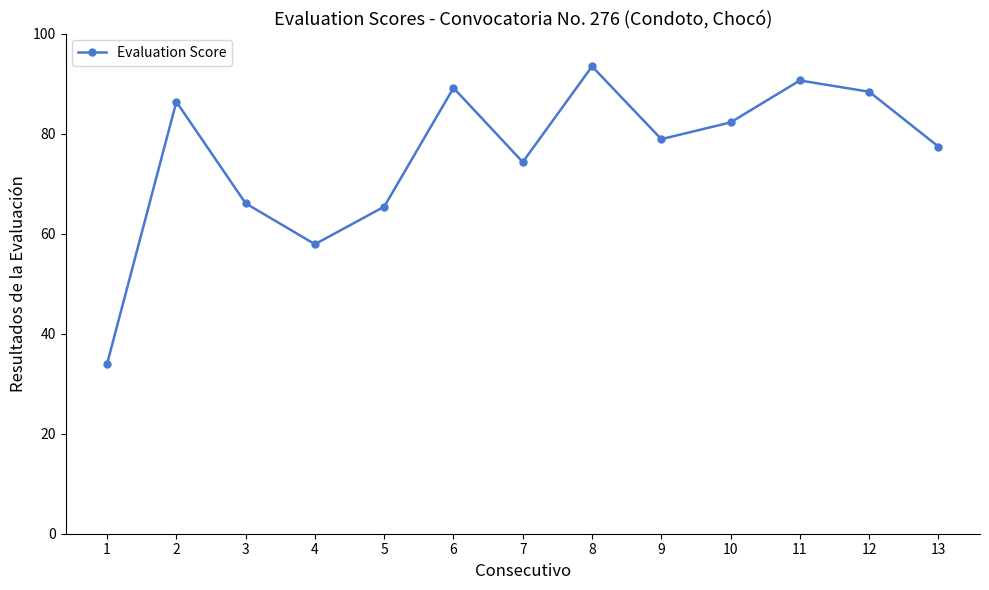

What is the value of the 1st point from the left?

34.0